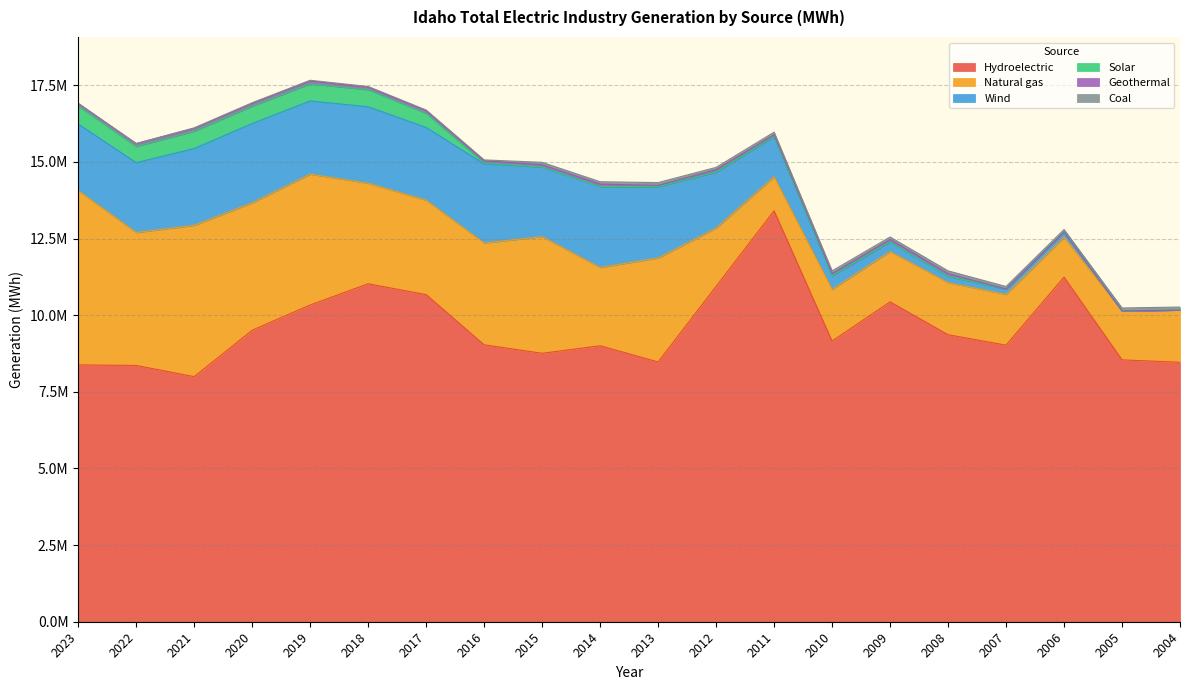

Reading right to left, list all the values displayed in this chart.

Hydroelectric: 2004=8461655	2005=8542121	2006=11242372	2007=9021690	2008=9362501	2009=10434264	2010=9154244	2011=13404799	2012=10940405	2013=8473451	2014=9002210	2015=8756622	2016=9033272	2017=10670409	2018=11024342	2019=10333235	2020=9508113	2021=7995217	2022=8359738	2023=8377742
Natural gas: 2004=1703823	2005=1597280	2006=1298395	2007=1657255	2008=1699553	2009=1643595	2010=1689232	2011=1110744	2012=1898167	2013=3391910	2014=2552538	2015=3803588	2016=3321462	2017=3079407	2018=3278742	2019=4266684	2020=4157098	2021=4935454	2022=4335008	2023=5686224
Wind: 2004=0	2005=0	2006=169617	2007=172267	2008=207472	2009=313418	2010=440746	2011=1306682	2012=1830315	2013=2327502	2014=2641359	2015=2270186	2016=2578415	2017=2373576	2018=2495413	2019=2388171	2020=2587165	2021=2505084	2022=2278937	2023=2170373
Solar: 2004=0	2005=0	2006=0	2007=0	2008=0	2009=0	2010=0	2011=0	2012=0	2013=0	2014=0	2015=0	2016=29801	2017=459345	2018=555964	2019=556839	2020=565601	2021=564869	2022=528761	2023=585545
Geothermal: 2004=0	2005=0	2006=0	2007=0	2008=85547	2009=75950	2010=71841	2011=63490	2012=74676	2013=39683	2014=78799	2015=75600	2016=71995	2017=84436	2018=83112	2019=95614	2020=90572	2021=92941	2022=91432	2023=88590
Coal: 2004=99203	2005=95181	2006=82302	2007=83564	2008=90449	2009=82565	2010=88278	2011=83412	2012=76737	2013=91618	2014=77671	2015=78993	2016=29188	2017=23837	2018=20338	2019=21008	2020=20044	2021=16115	2022=6267	2023=0